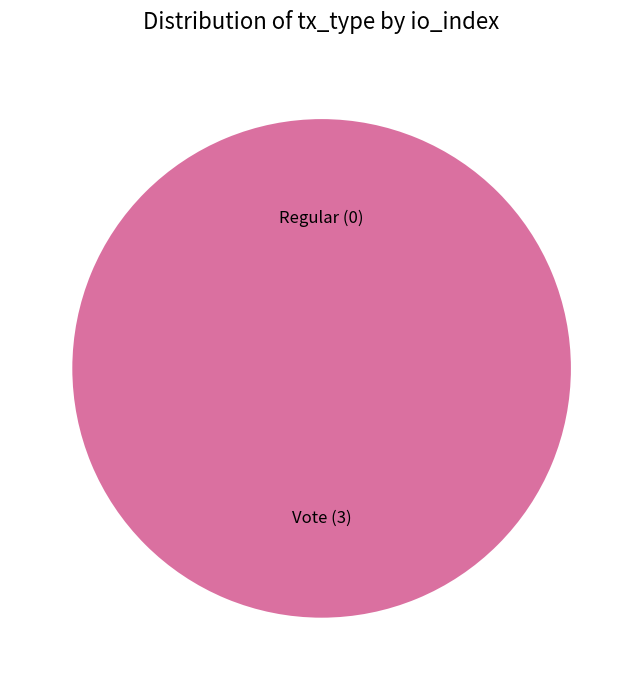

What percentage is the Vote slice, to the nearest percent?

100%